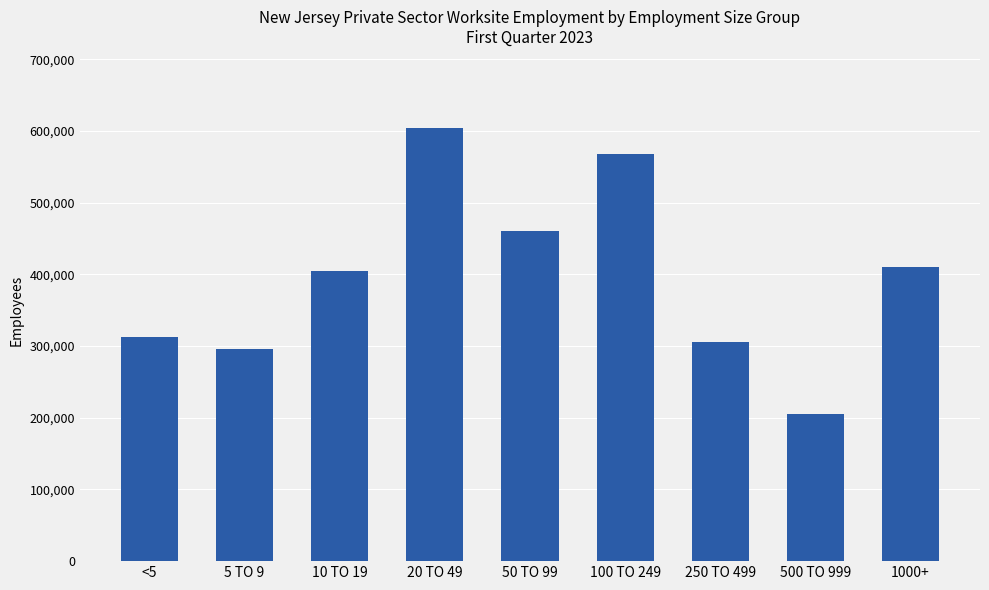

What is the ratio of the value at 250 TO 499 to the value at 10 TO 19?

0.8